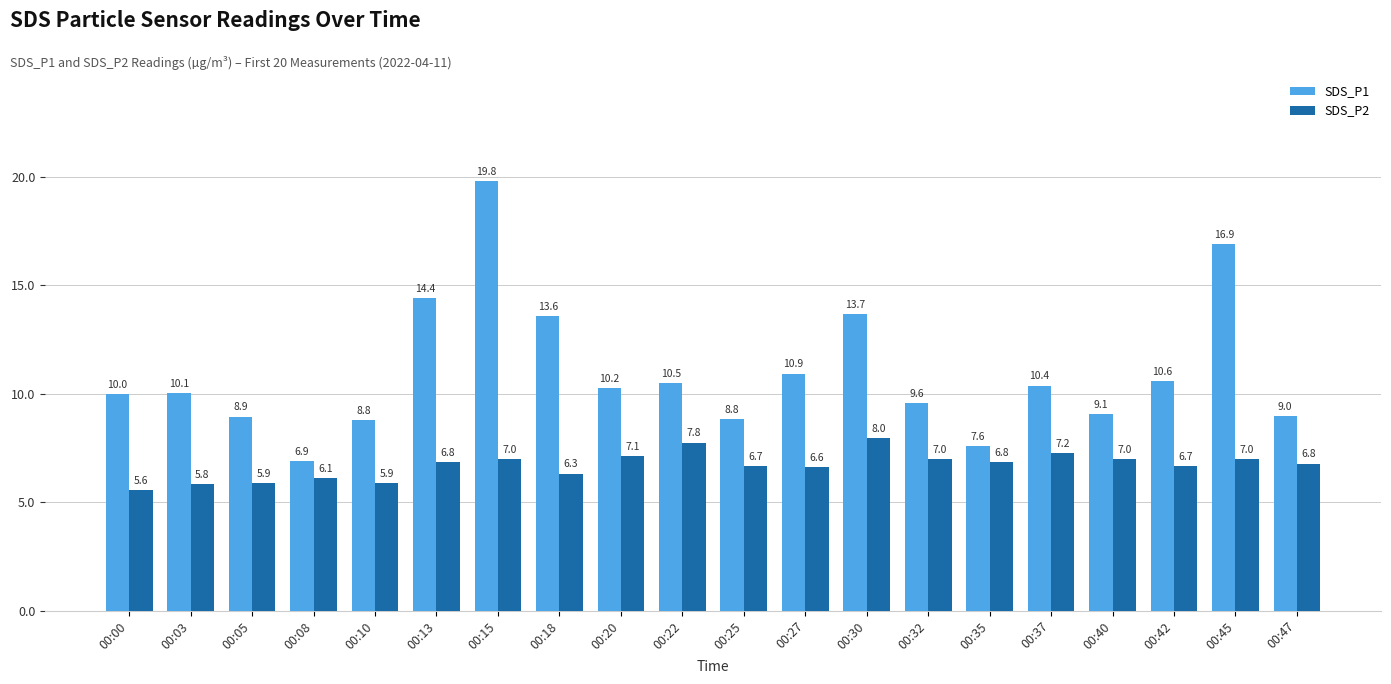

The SDS_P1 series shows 14.3 at 00:37. True or false?

False